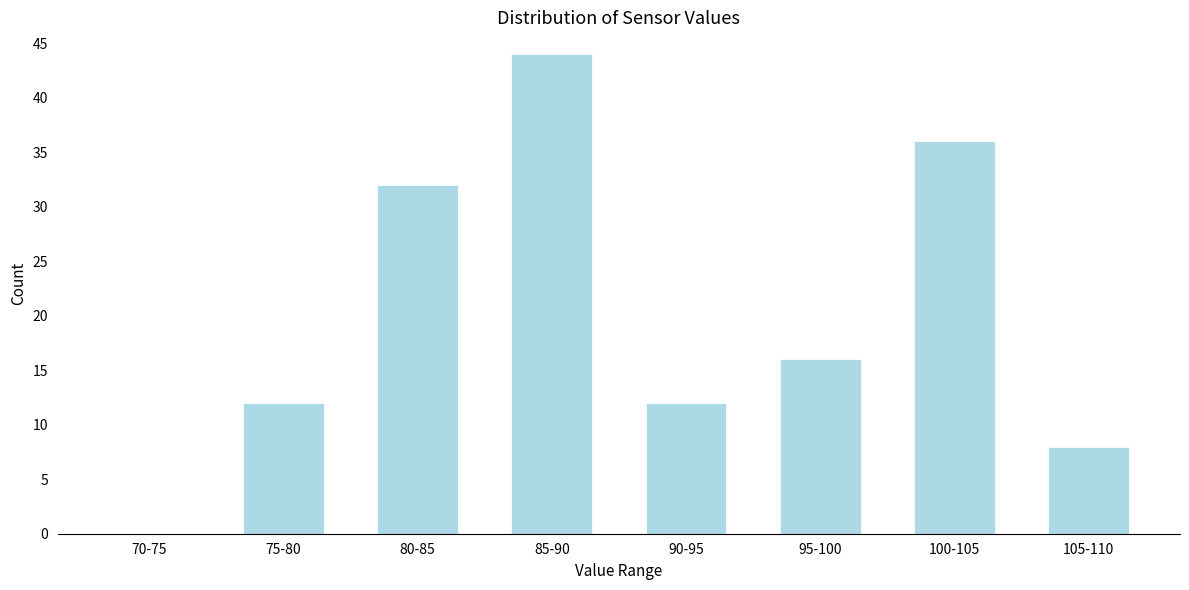

Reading left to right, extract all data points from this chart.

70-75=0	75-80=12	80-85=32	85-90=44	90-95=12	95-100=16	100-105=36	105-110=8